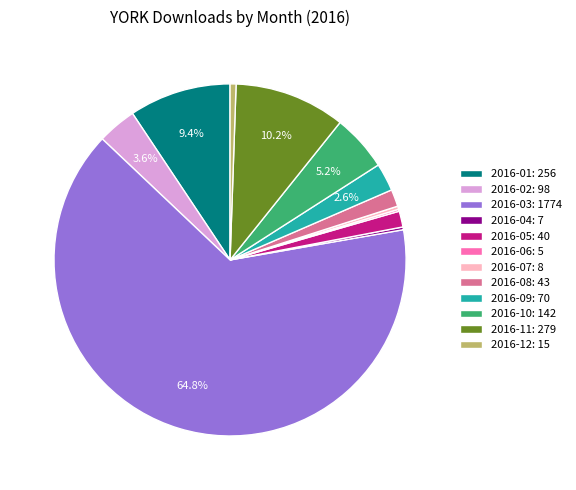

Which has a higher value, 2016-08: 43 or 2016-02: 98?

2016-02: 98